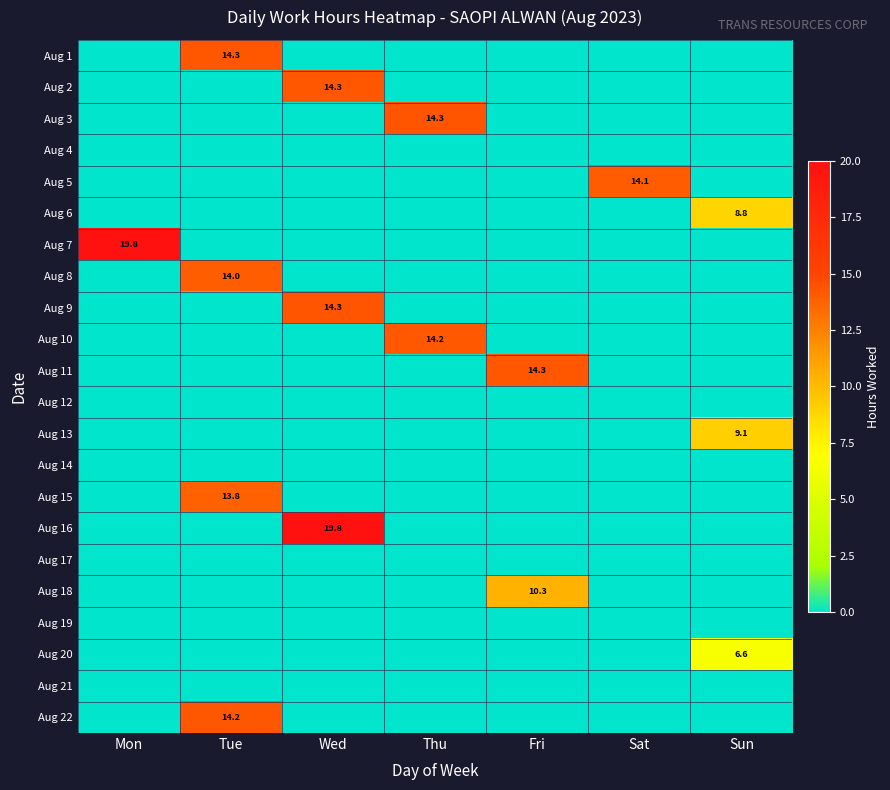

Count the number of data series in this chart.

22